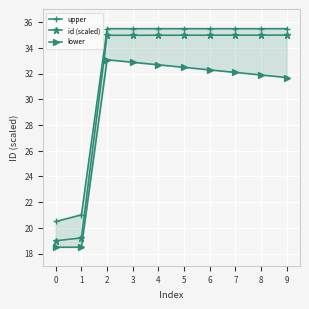

Reading left to right, what are all the values shown in this chart?

upper: 0=20.5	1=21.0	2=35.5	3=35.5	4=35.5	5=35.5	6=35.5	7=35.5	8=35.5	9=35.5
id (scaled): 0=19.0	1=19.2	2=35.0	3=35.0	4=35.0	5=35.0	6=35.0	7=35.0	8=35.0	9=35.0
lower: 0=18.5	1=18.5	2=33.1	3=32.9	4=32.7	5=32.5	6=32.3	7=32.1	8=31.9	9=31.7